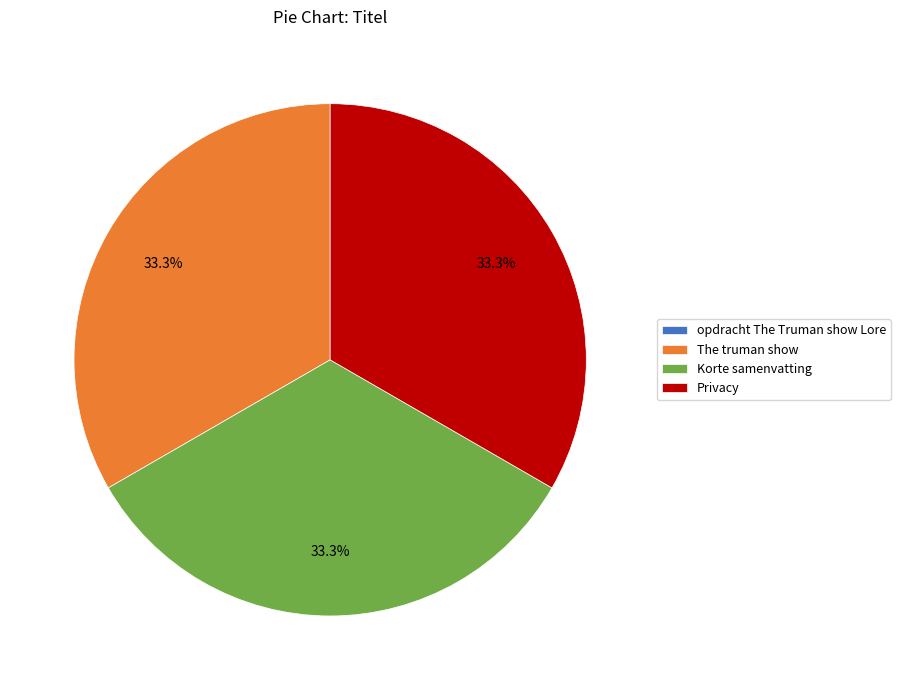

To the nearest percent, what is the combined percentage of Privacy and The truman show?

67%